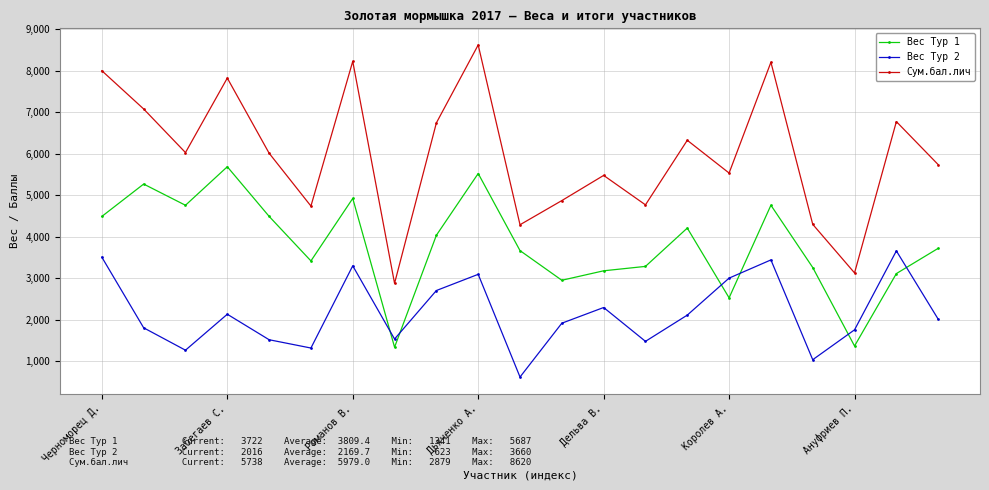

Which series has the widest spread of values?

Сум.бал.лич